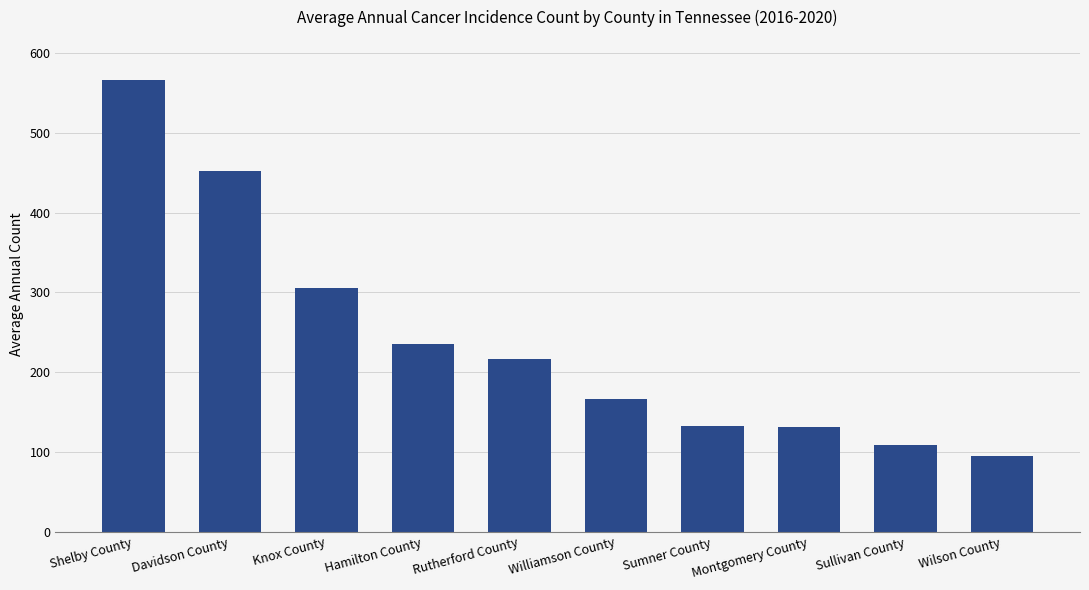

At which label is the value closest to 330?

Knox County